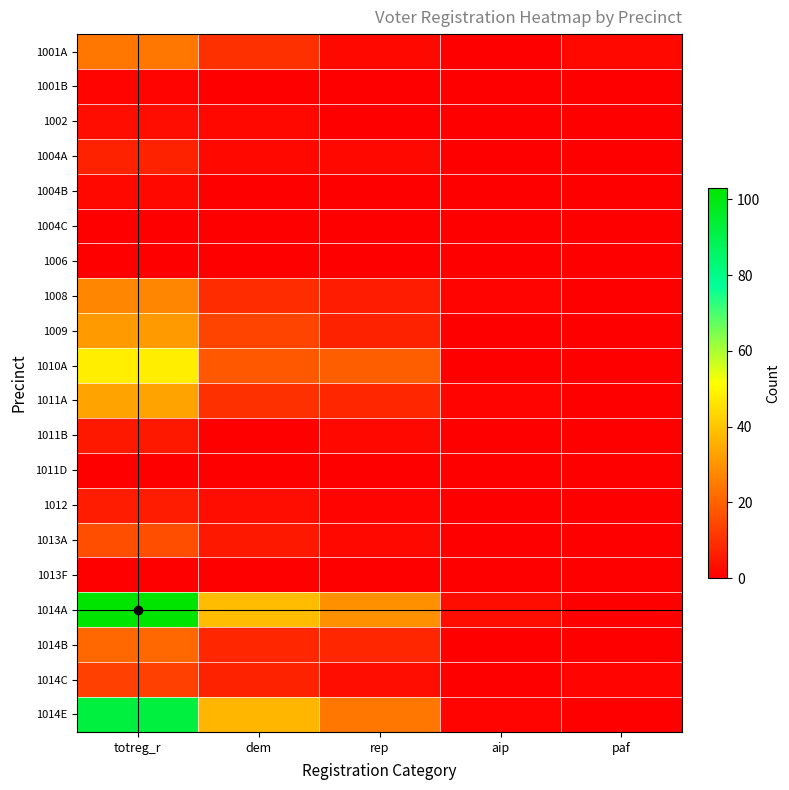

Which series has the widest spread of values?

1014A